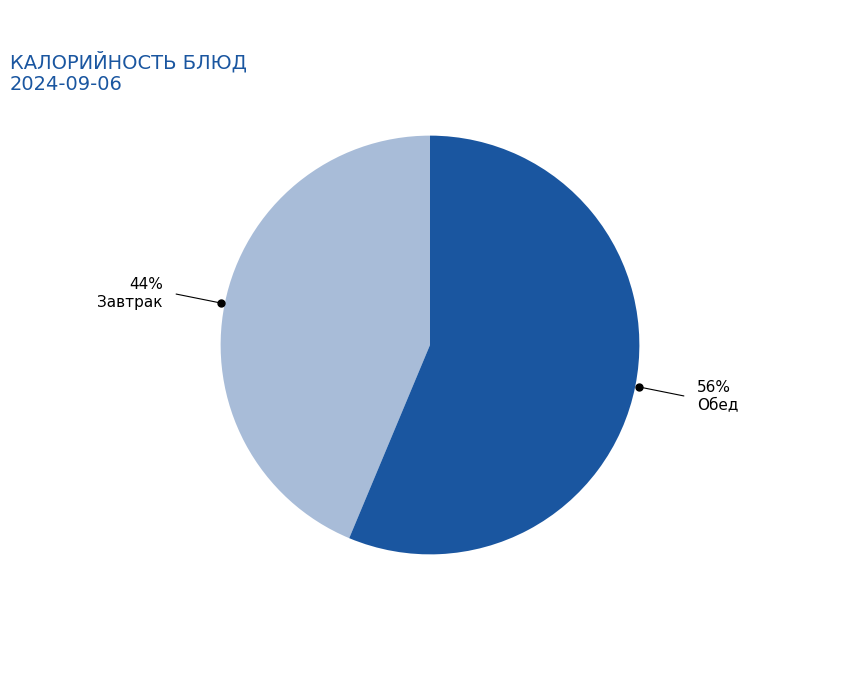

How many slices are in this pie chart?

2